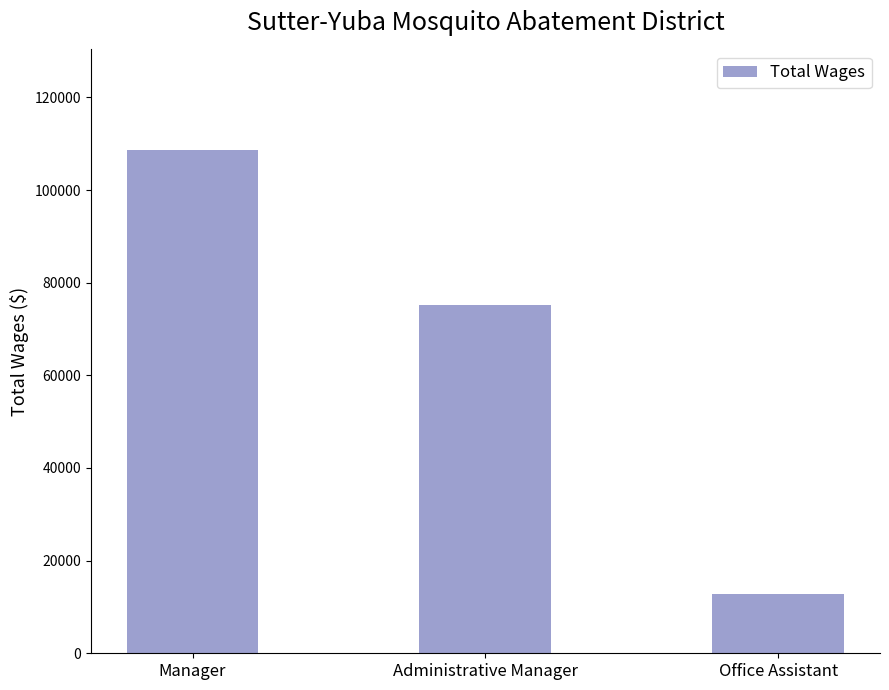

Reading left to right, list all the values displayed in this chart.

108633	75225	12726